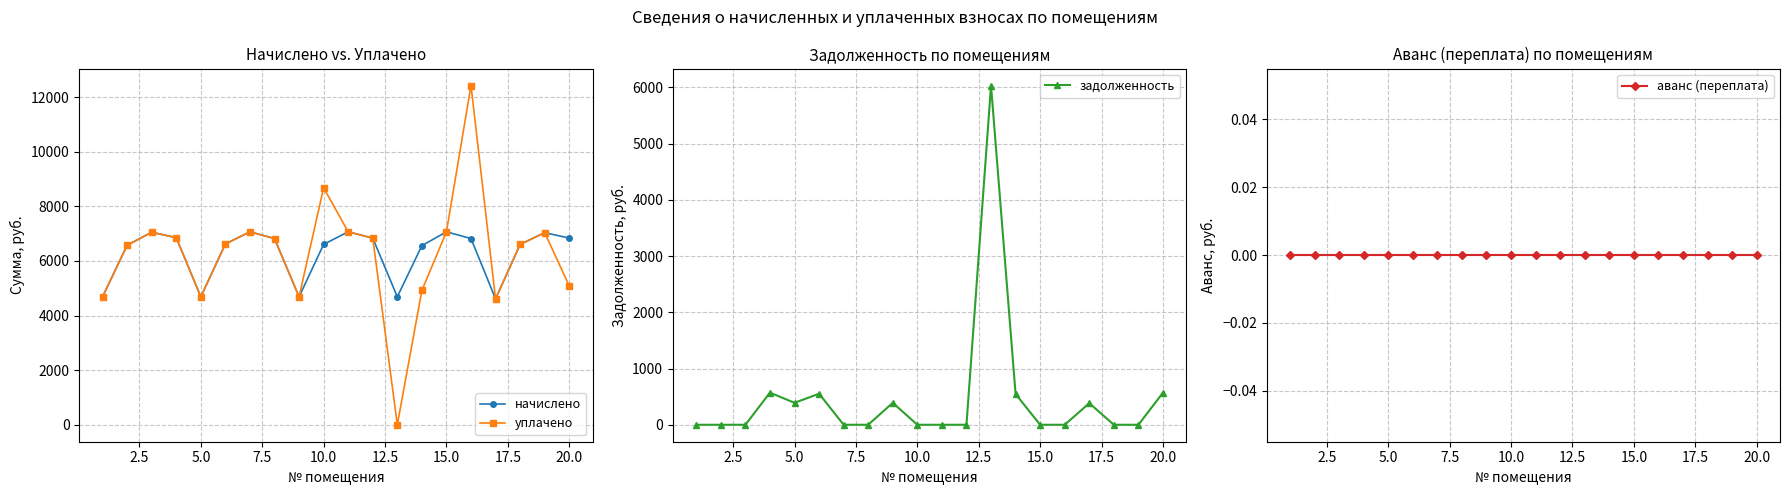

How many interior local valleys does the начислено series have?

4